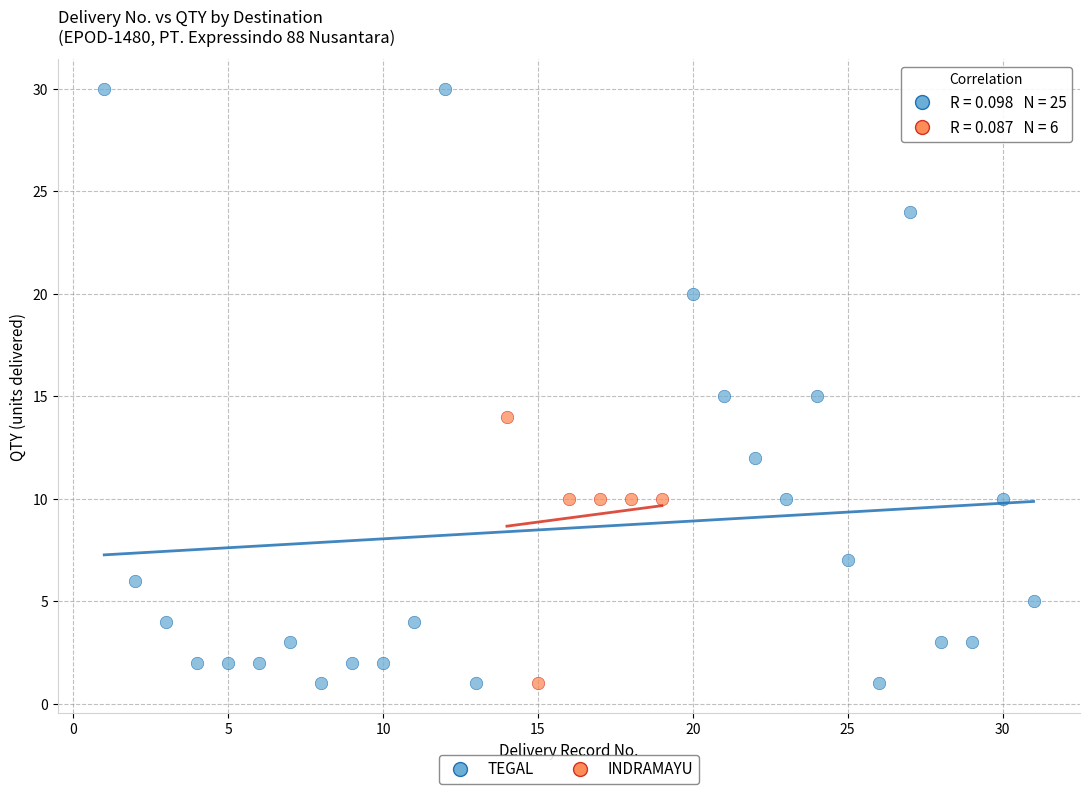

Which series contains the highest Y value?

TEGAL